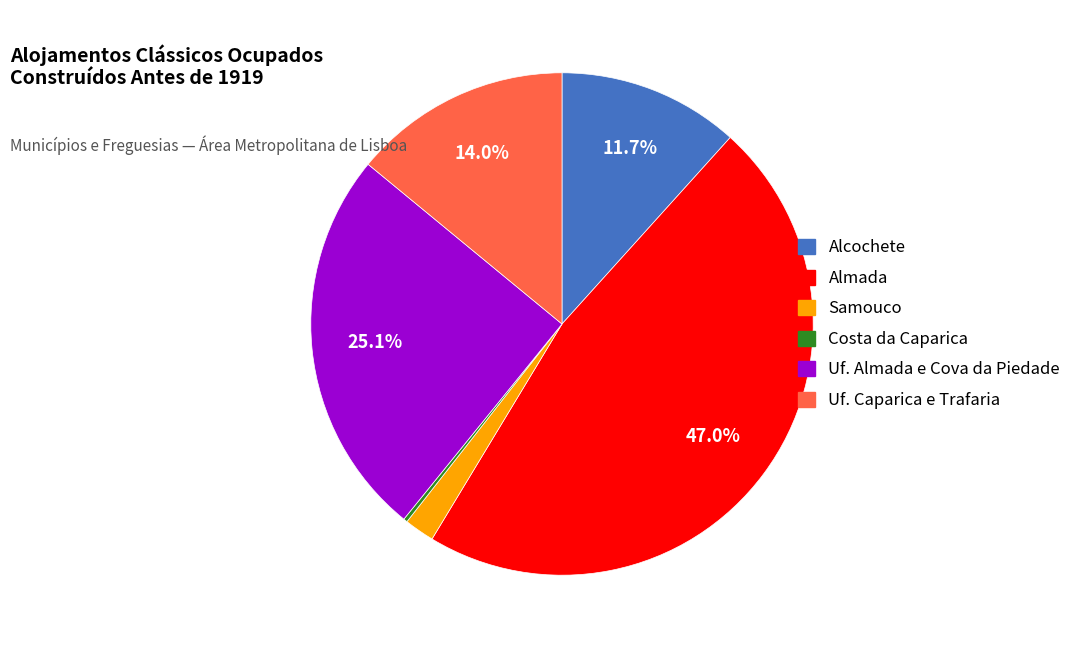

Does any single category account for the majority?

No